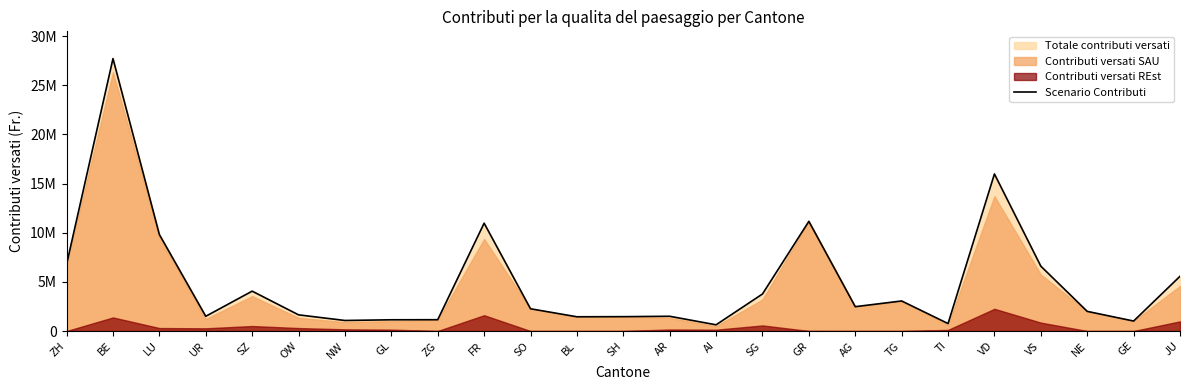

How many lines are shown in the chart?

1